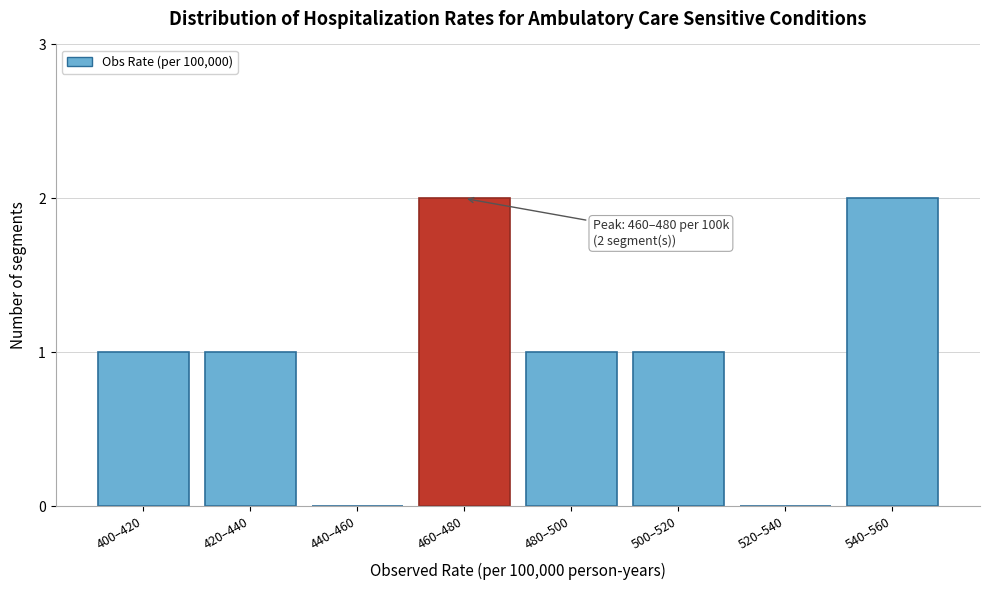

Reading right to left, transcribe all the data shown in this chart.

540–560=2	520–540=0	500–520=1	480–500=1	460–480=2	440–460=0	420–440=1	400–420=1